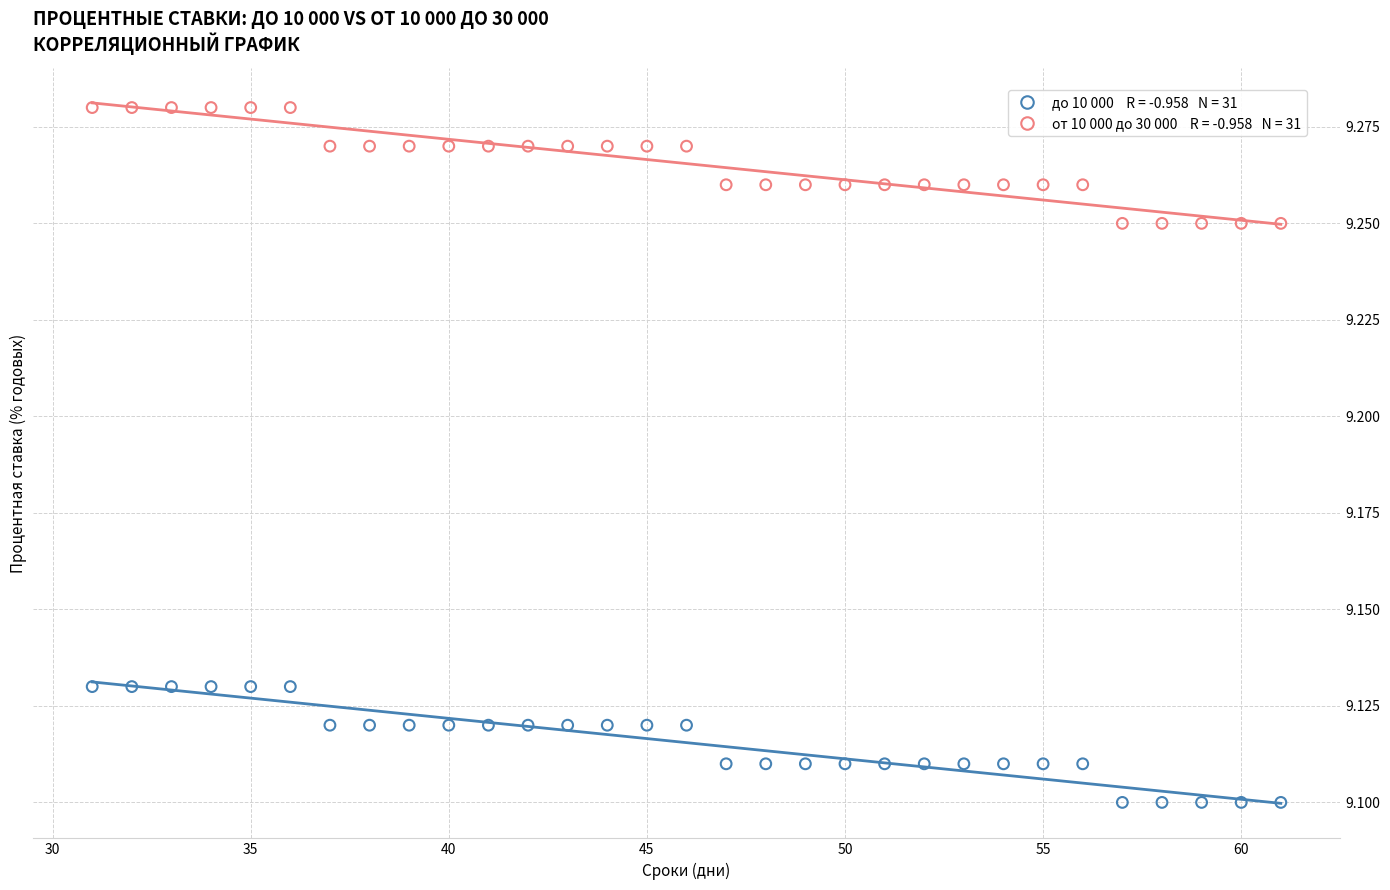

Across all data points, what is the range of X values (max minus min)?

30.0